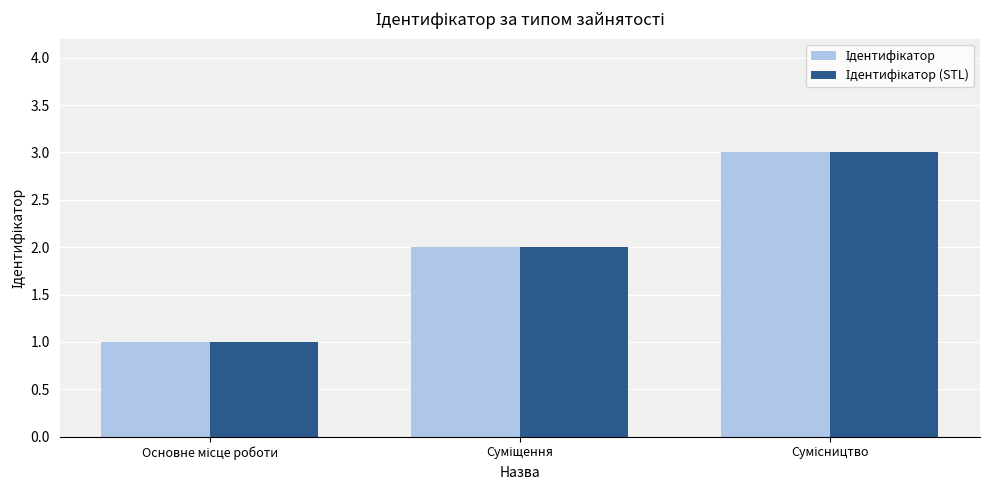

How many Ідентифікатор (STL) values are between 1 and 3?

3